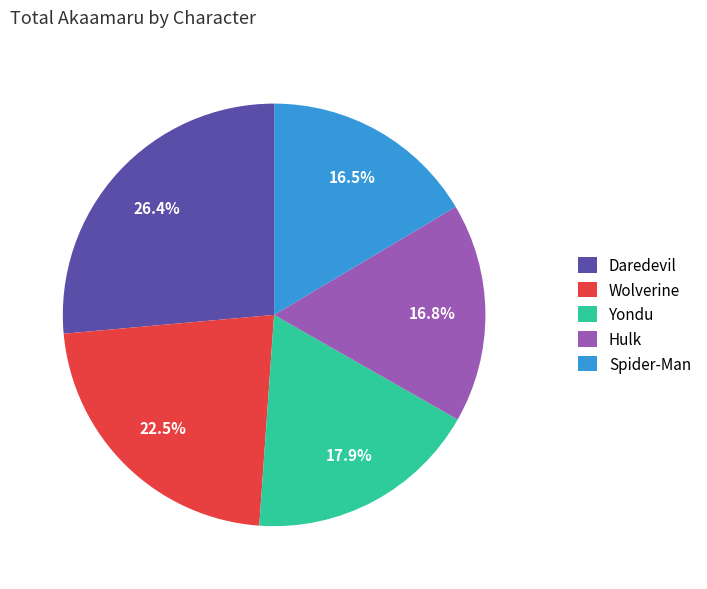

To the nearest percent, what is the combined percentage of Yondu and Hulk?

35%